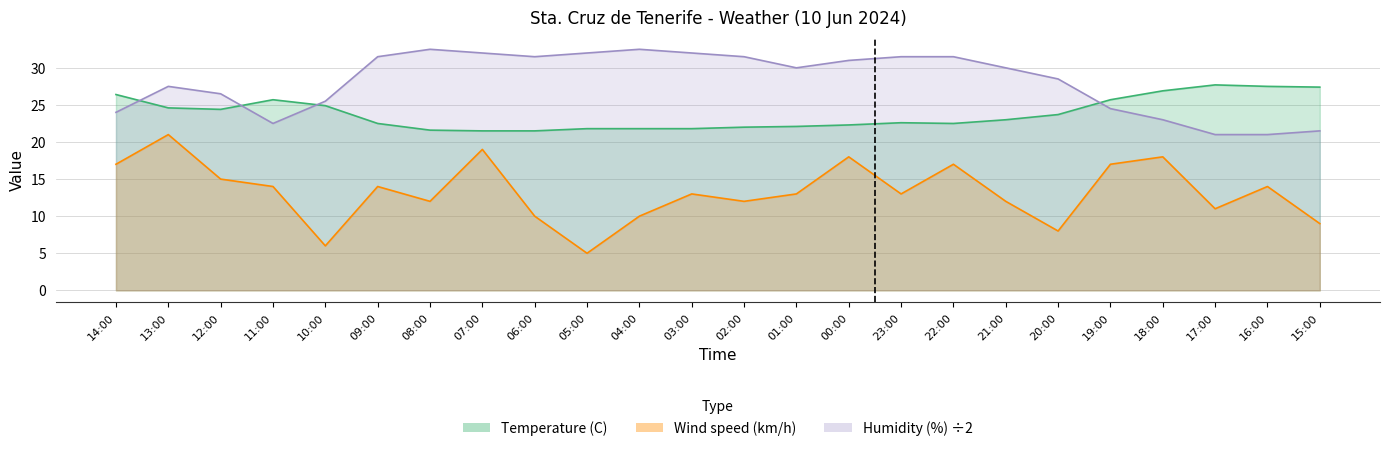

What is the label of the 3rd point from the right?

17:00